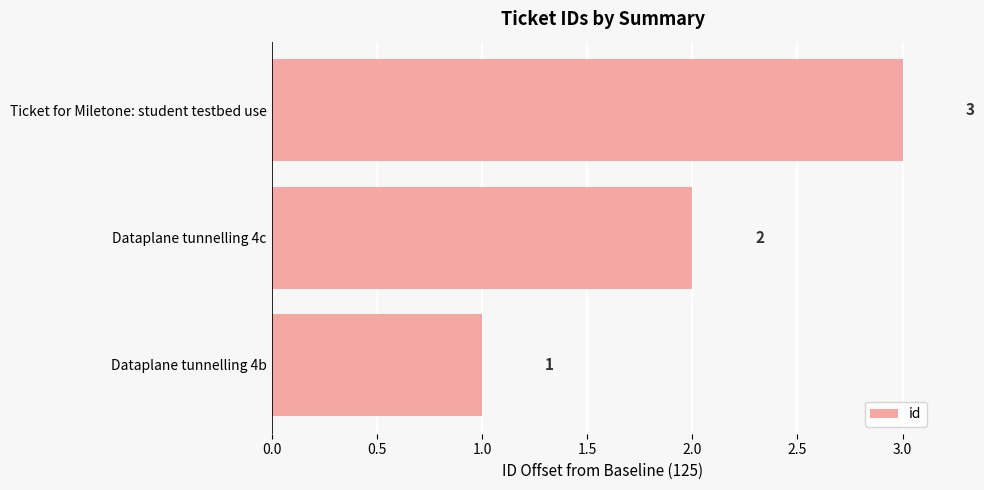

What is the ratio of the value at Ticket for Miletone: student testbed use to the value at Dataplane tunnelling 4b?

3.0